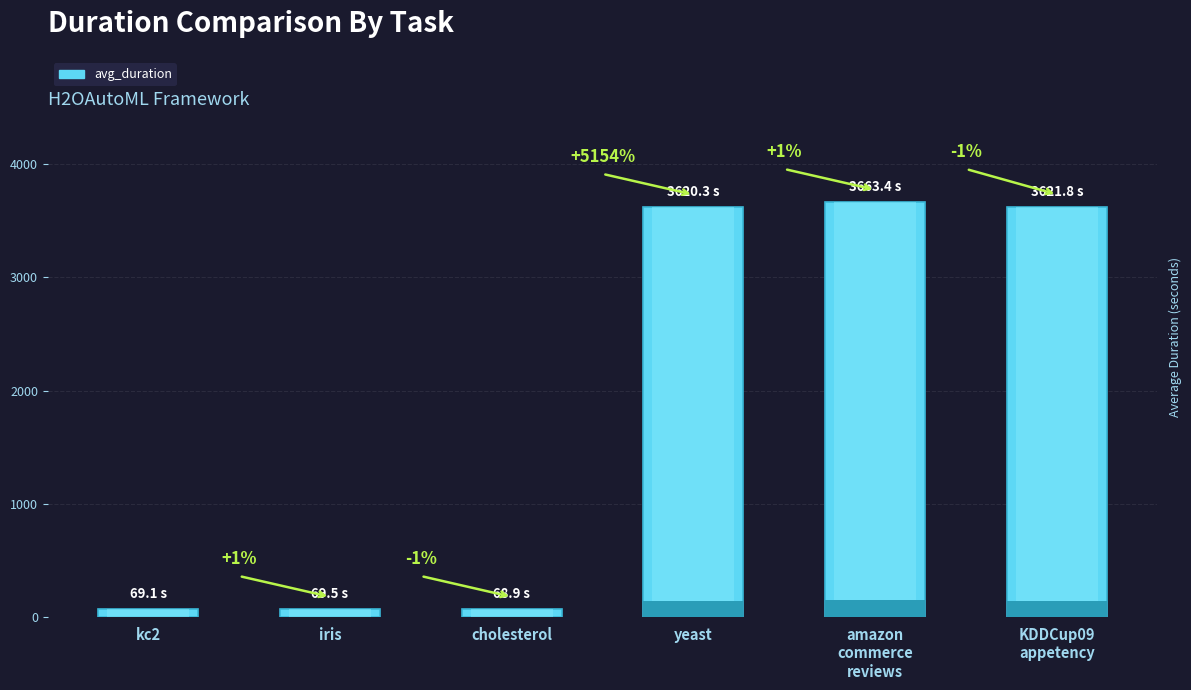

The chart shows a value of 3621.8 at KDDCup09
appetency. True or false?

True